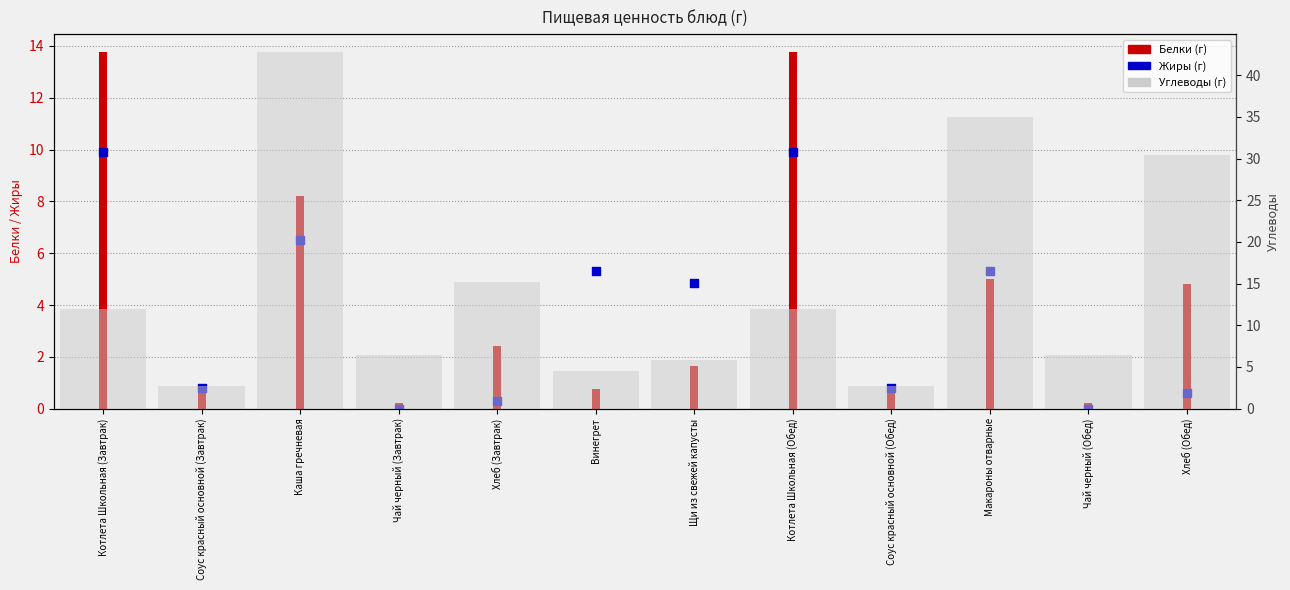

Which series has the largest total across all categories?

Углеводы